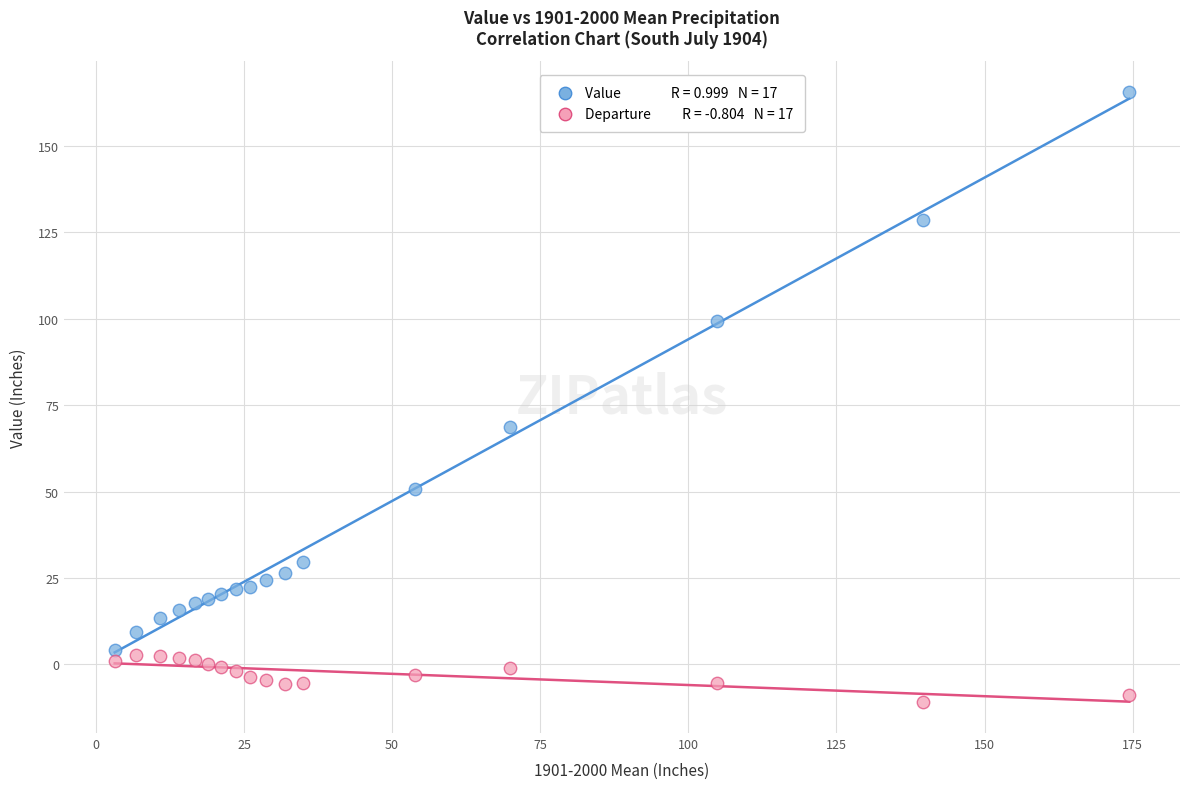

Across all data points, what is the range of X values (max minus min)?

171.3